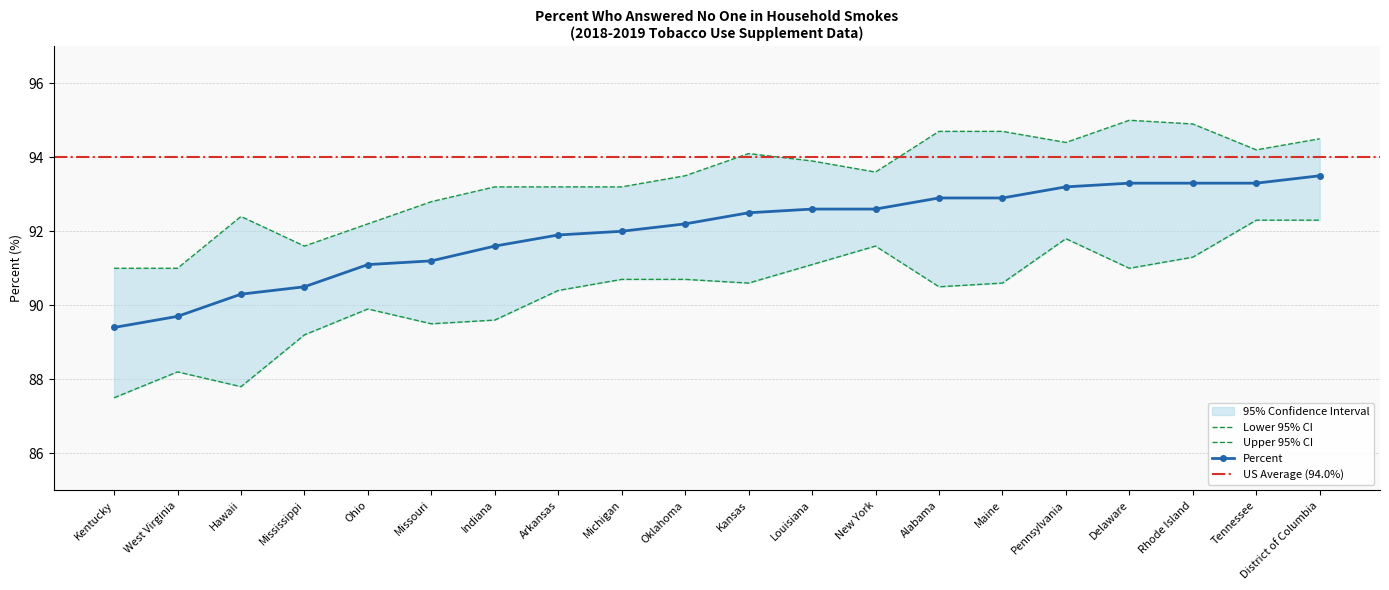

What is the label of the 19th point from the right?

West Virginia